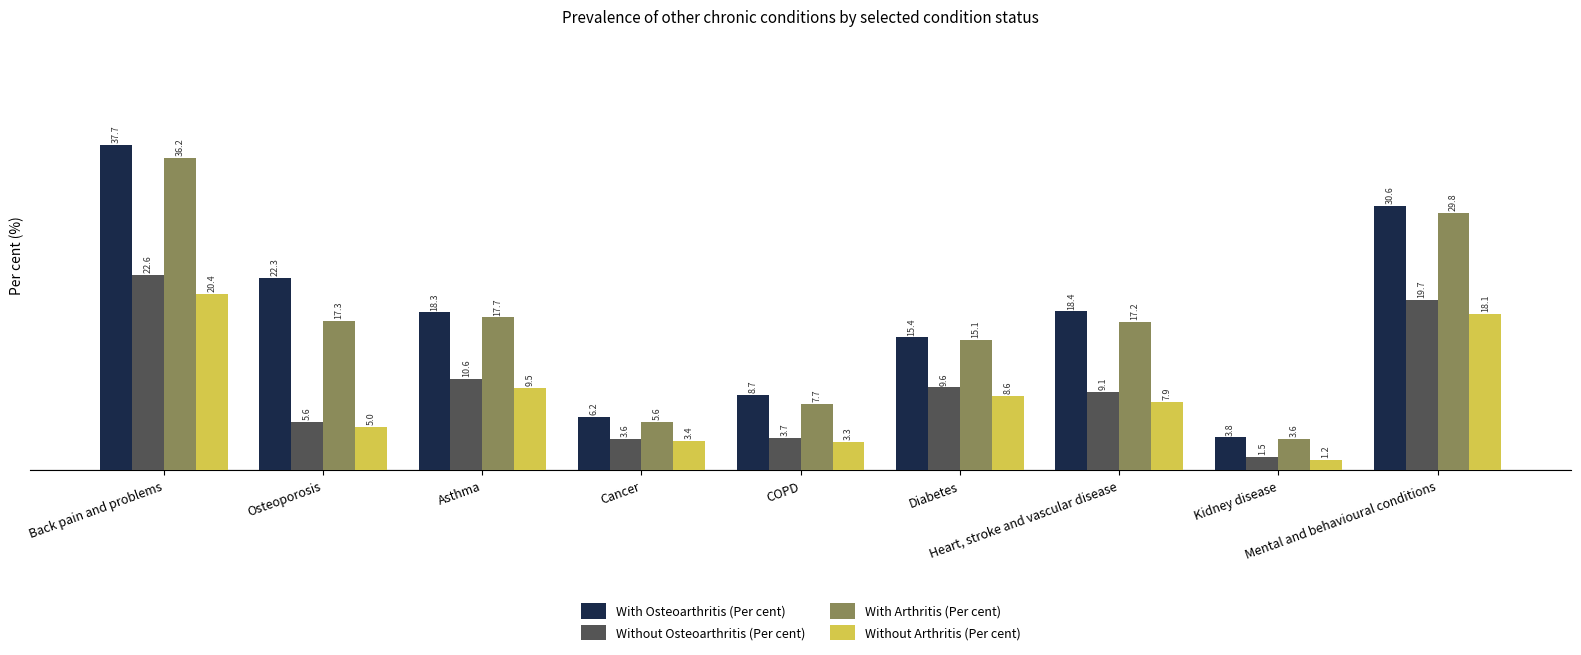

Is it true that With Osteoarthritis (Per cent) equals 6.2 at Cancer?

True